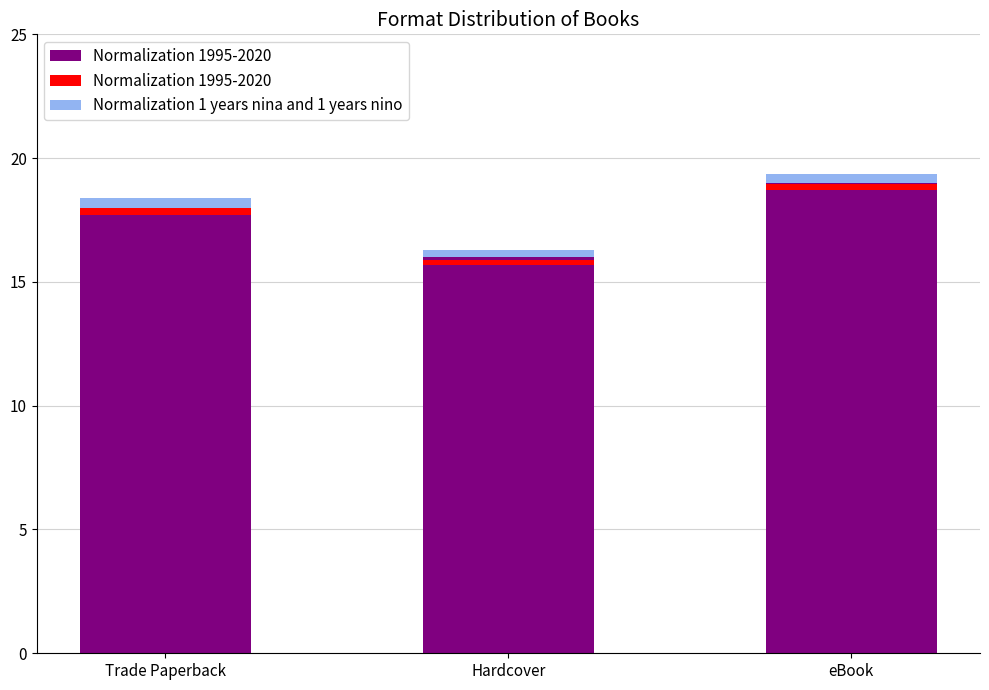

What is the difference between the second highest and minimum values in the Normalization 1 years nina and 1 years nino series?

0.1